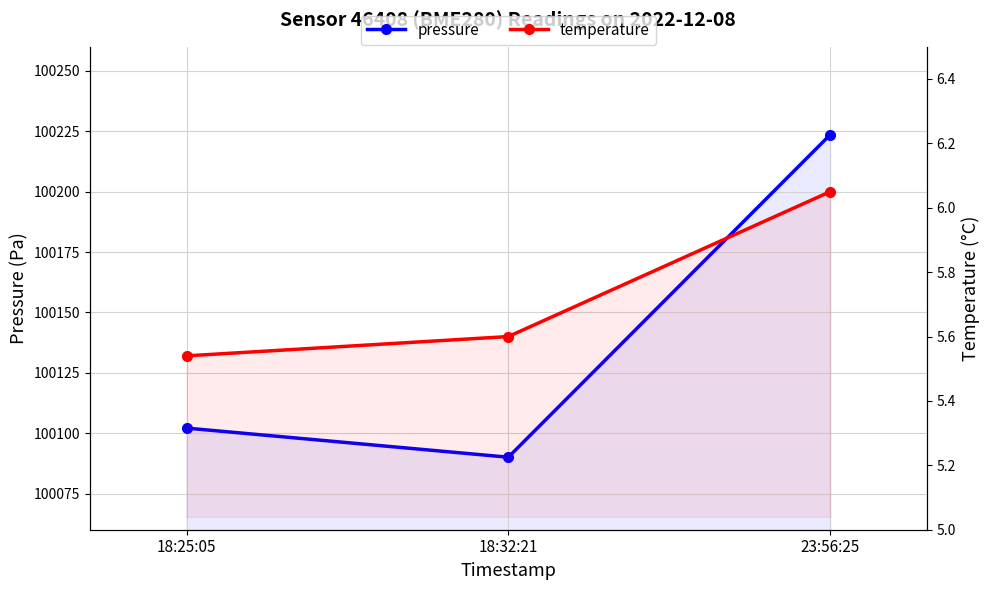

What is the difference between the second highest and minimum values in the pressure series?

12.1